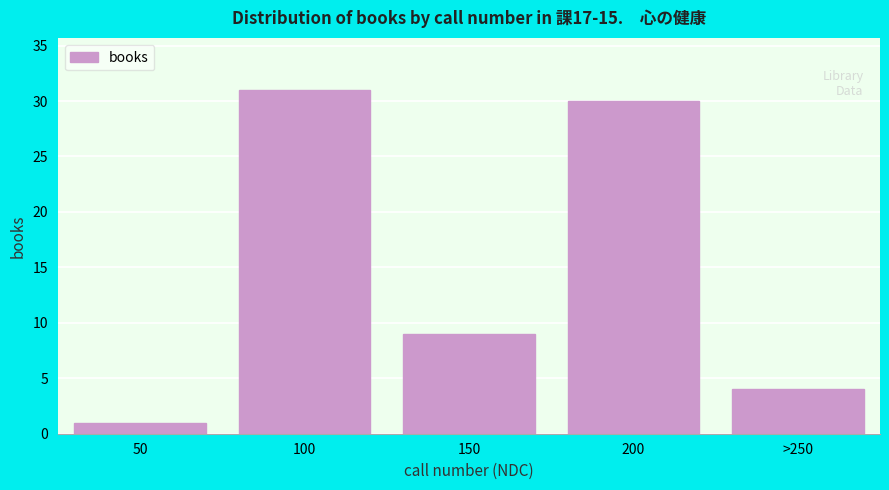

Reading left to right, extract all data points from this chart.

50=1	100=31	150=9	200=30	>250=4